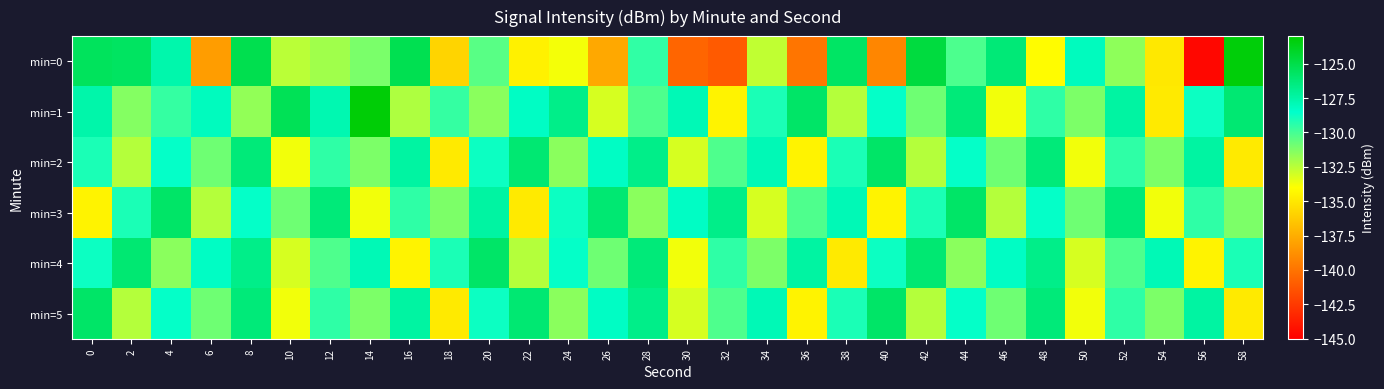

How many categories are shown in the chart?

30